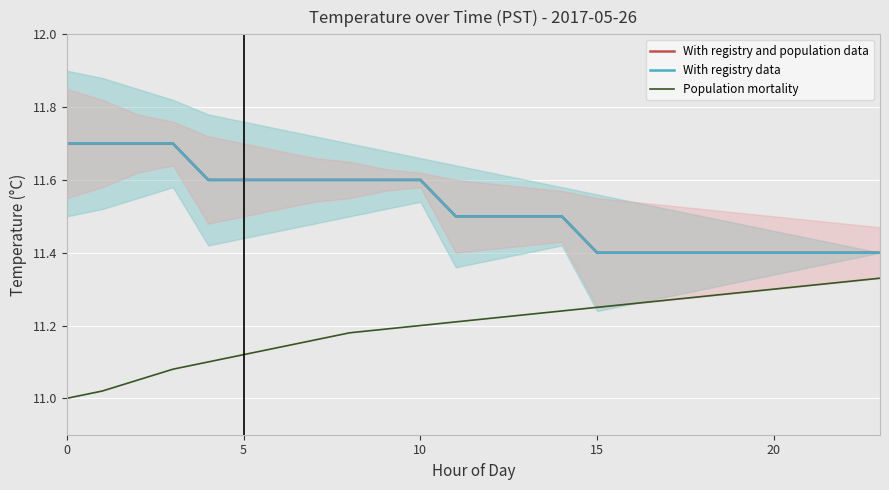

What is the difference between the second highest and minimum values in the With registry data series?

0.3